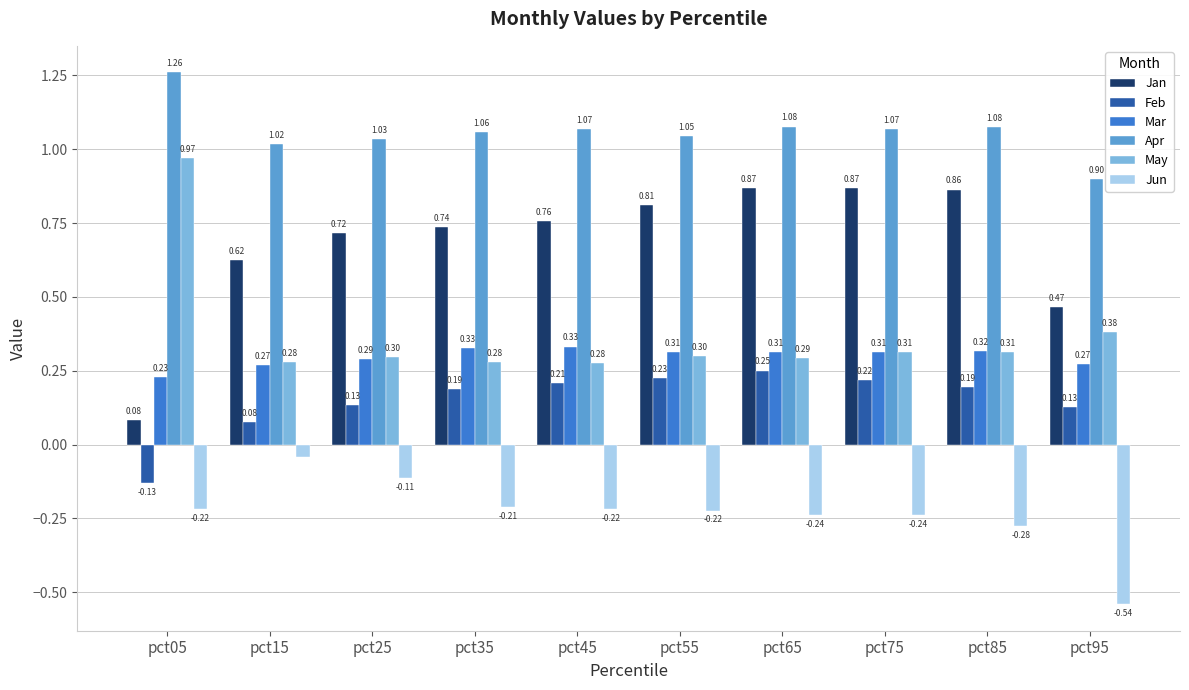

How many data points in Apr are less than 1?

1